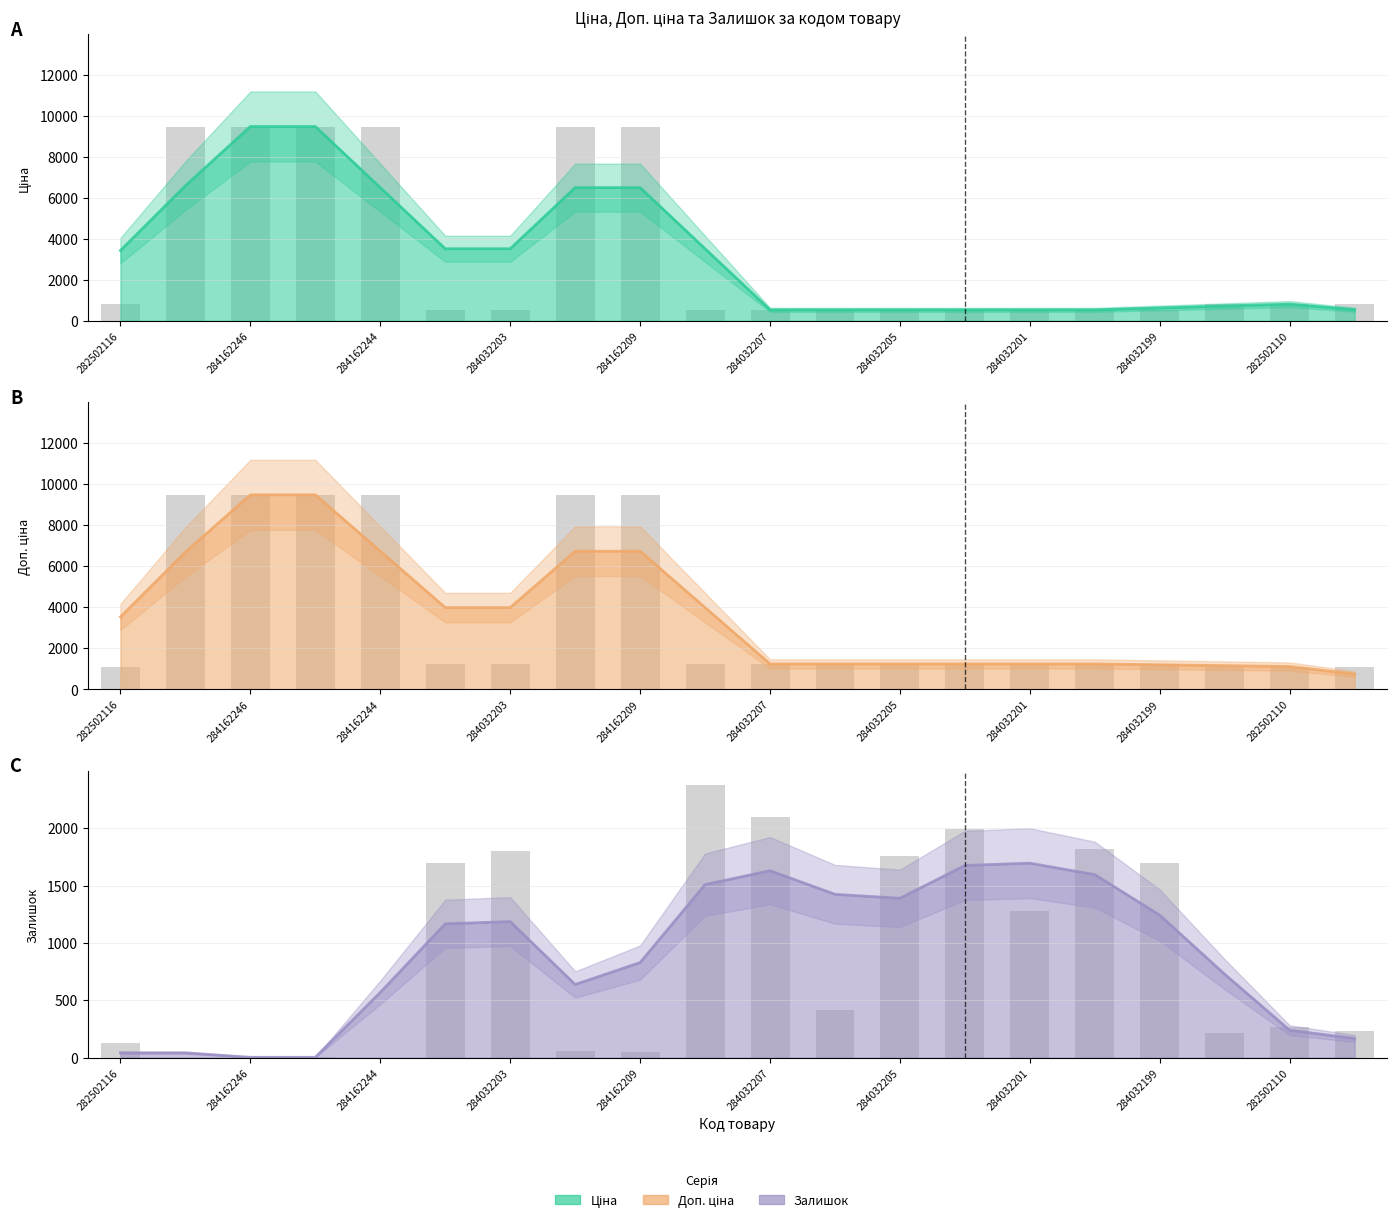

How many groups of bars are there?

20